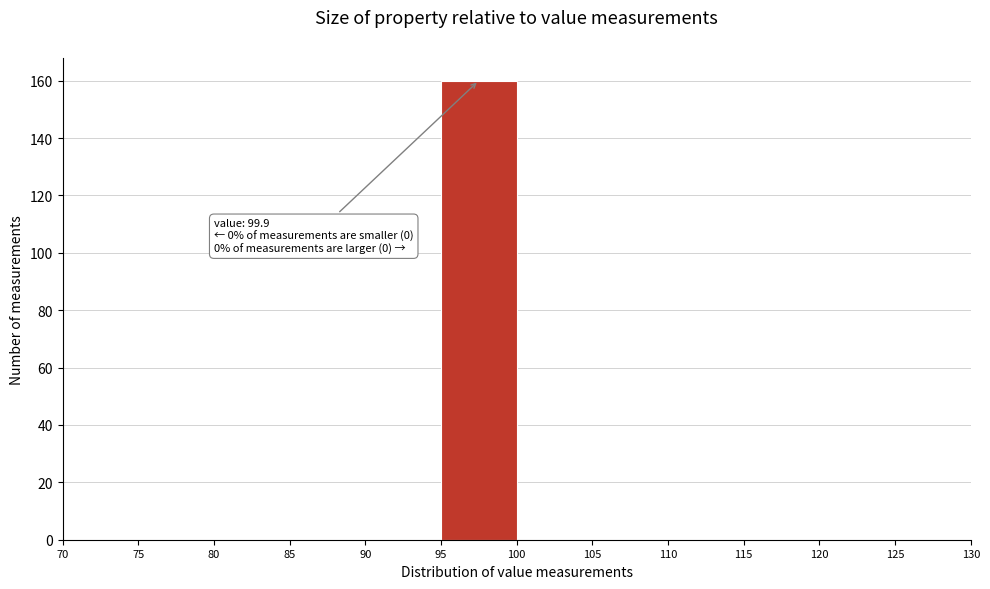

Over which range of the x-axis is the bar tallest?

95 to 100